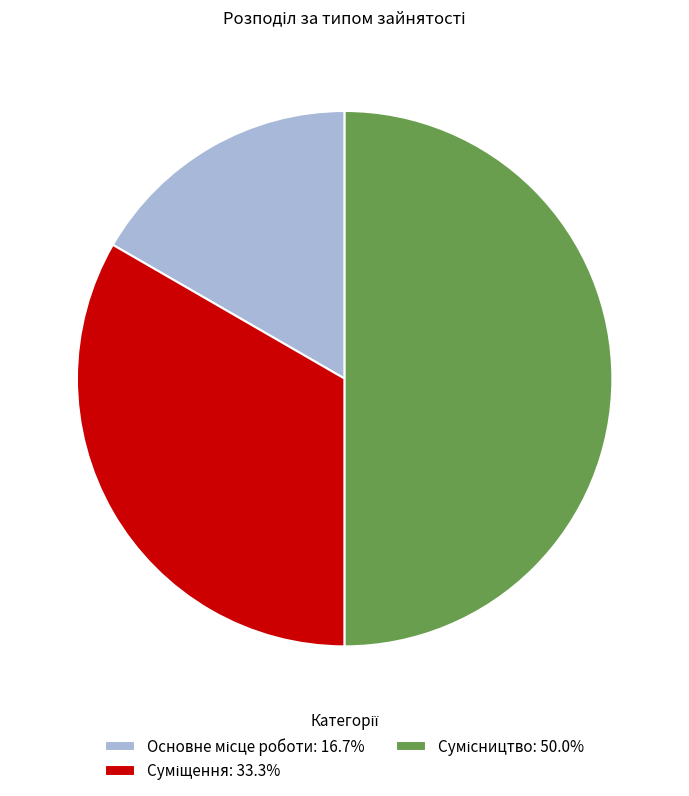

Count the number of slices in the pie.

3